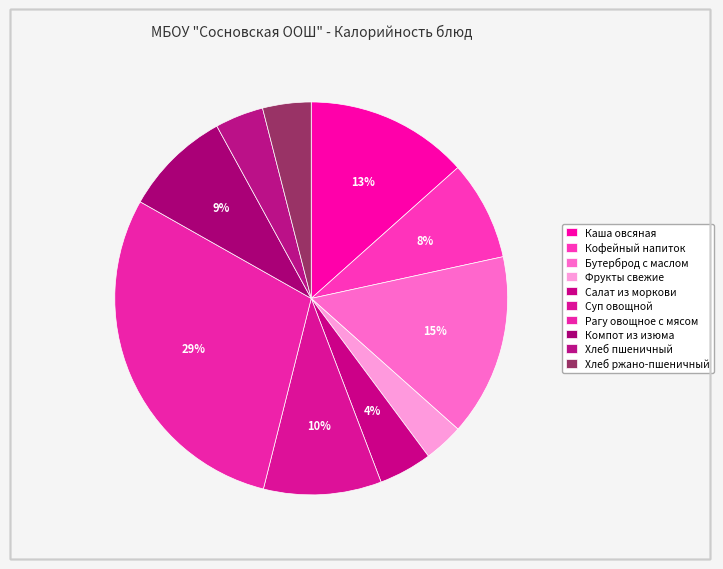

Count the number of slices in the pie.

10